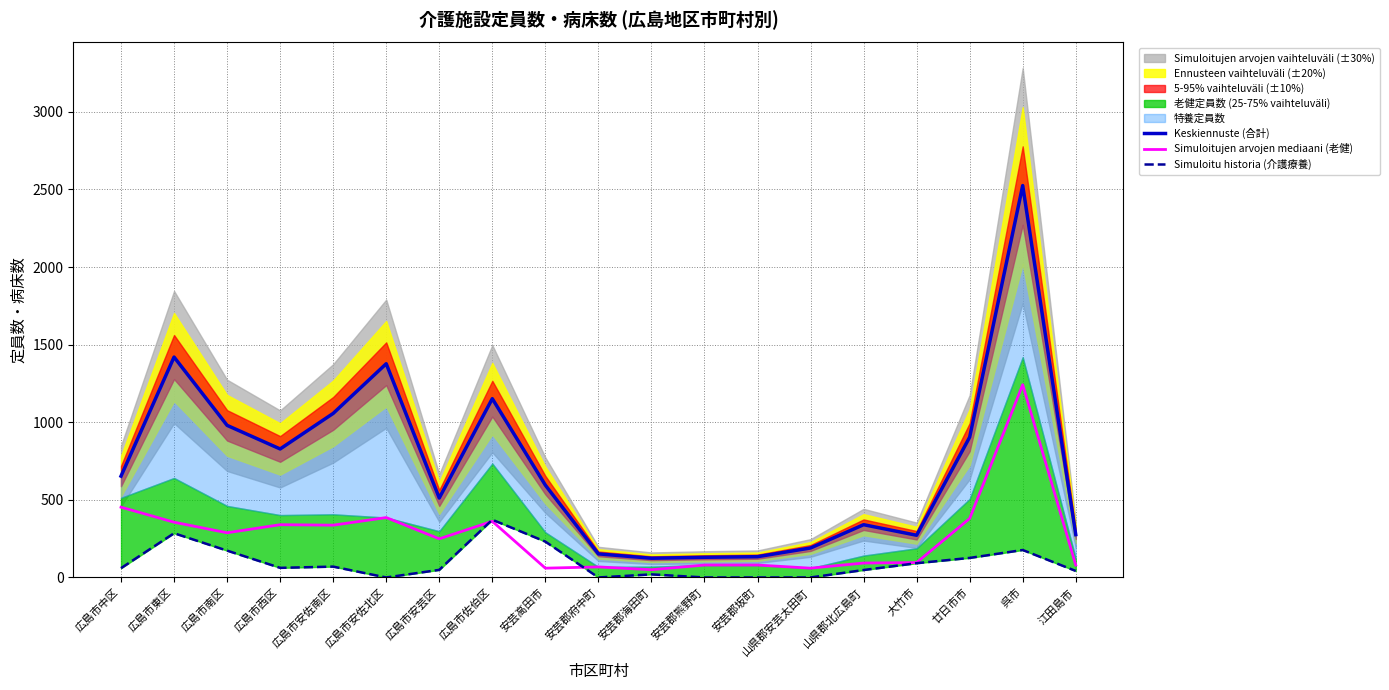

How many interior local peaks does the Simuloitujen arvojen mediaani (老健) series have?

5